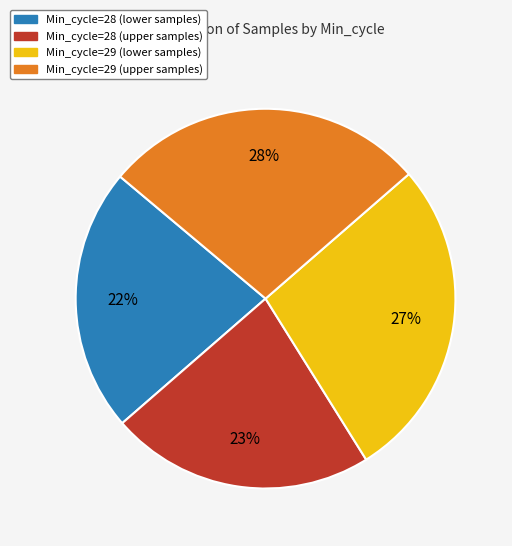

Is there a majority slice in this chart?

No